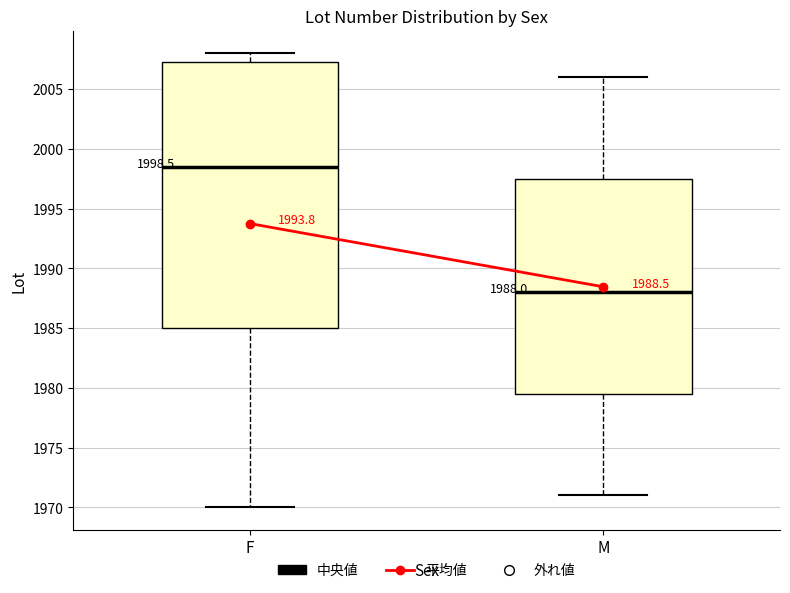

Which box is the tallest, from its lower edge to its upper edge?

F